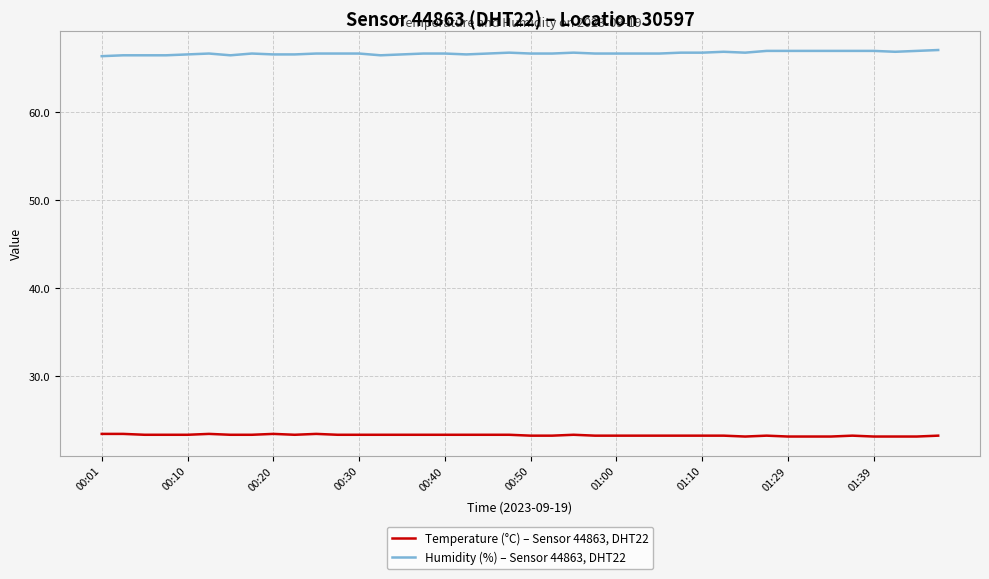

List the series in order of their peak value, highest first.

Humidity (%) – Sensor 44863, DHT22, Temperature (°C) – Sensor 44863, DHT22